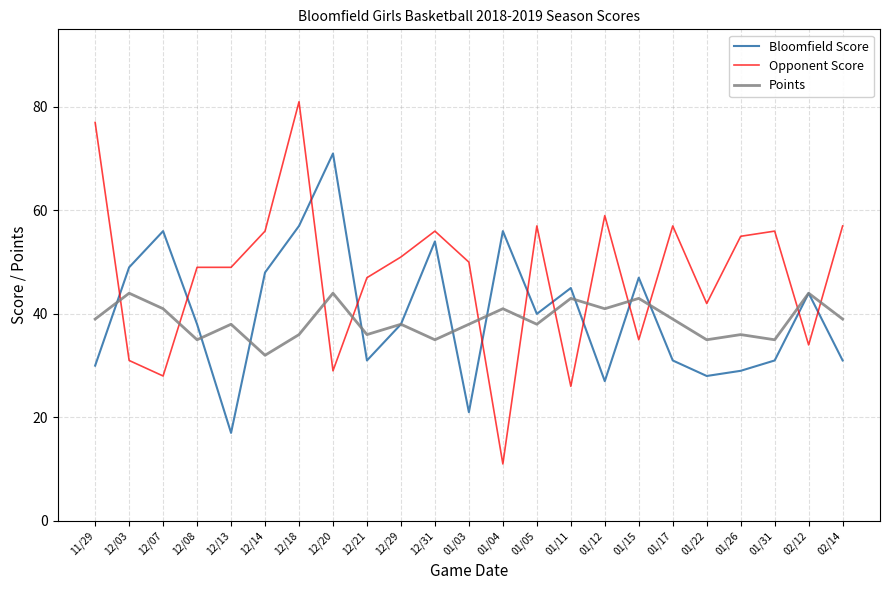

True or false: Opponent Score has more than 2 interior local peaks.

True